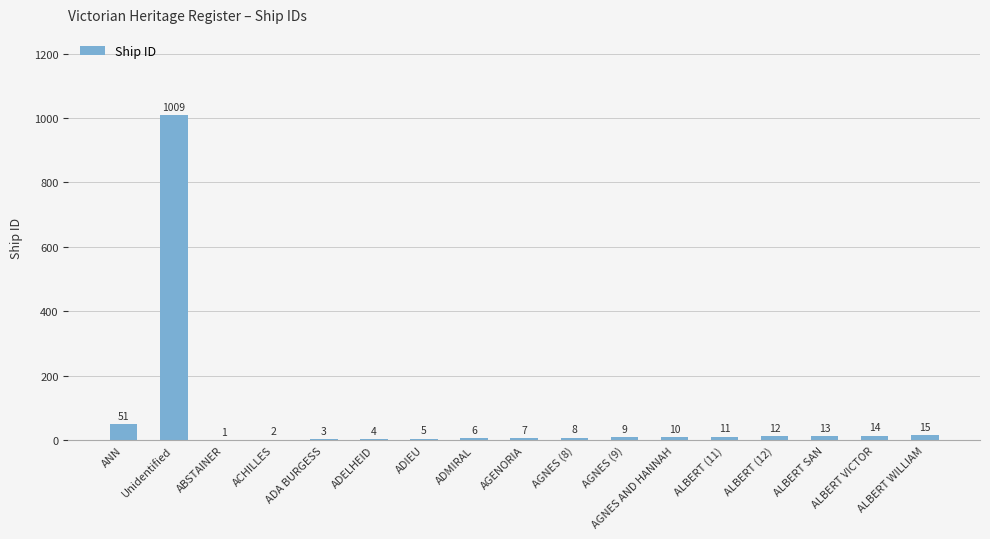

Which label corresponds to the largest value in the chart?

Unidentified